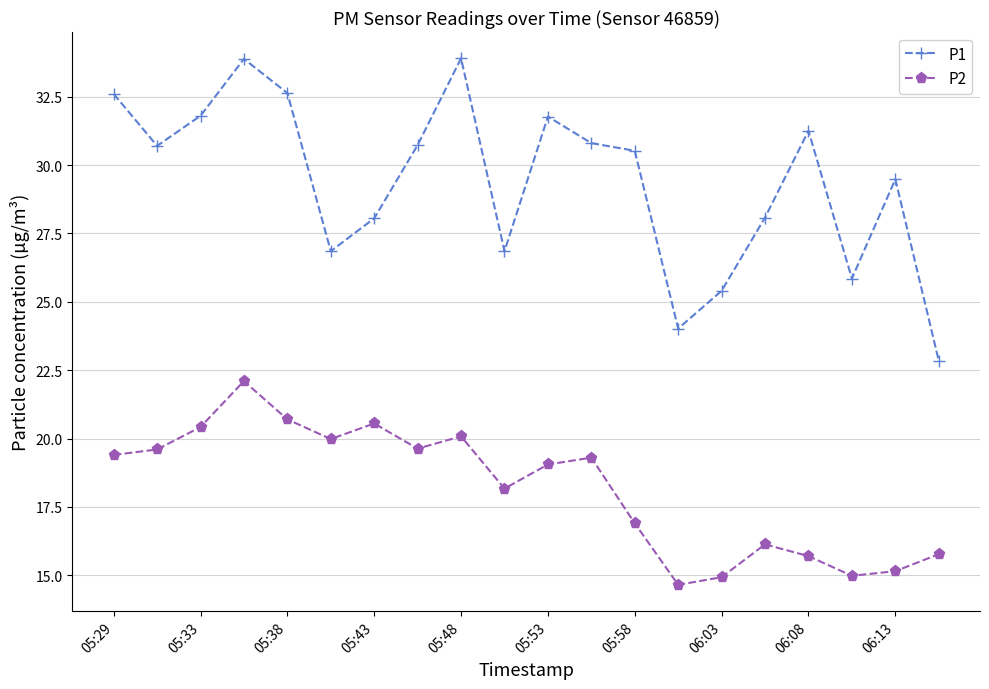

In P1, how many points are lower than both neighbors (excluding endpoints)?

5